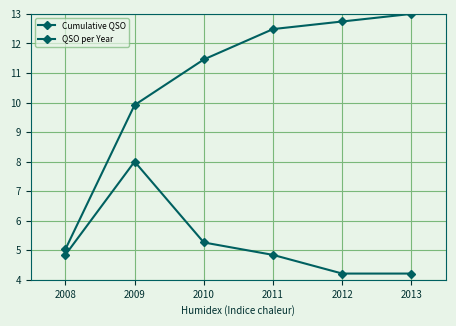

True or false: QSO per Year and Cumulative QSO cross at least once.

False